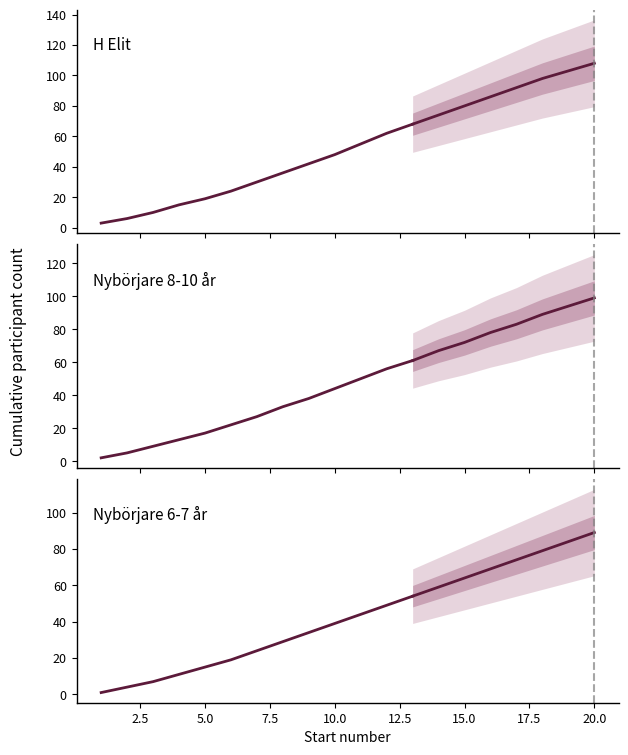

What are all the series names shown in the legend?

H Elit, Nybörjare 8-10 år, Nybörjare 6-7 år